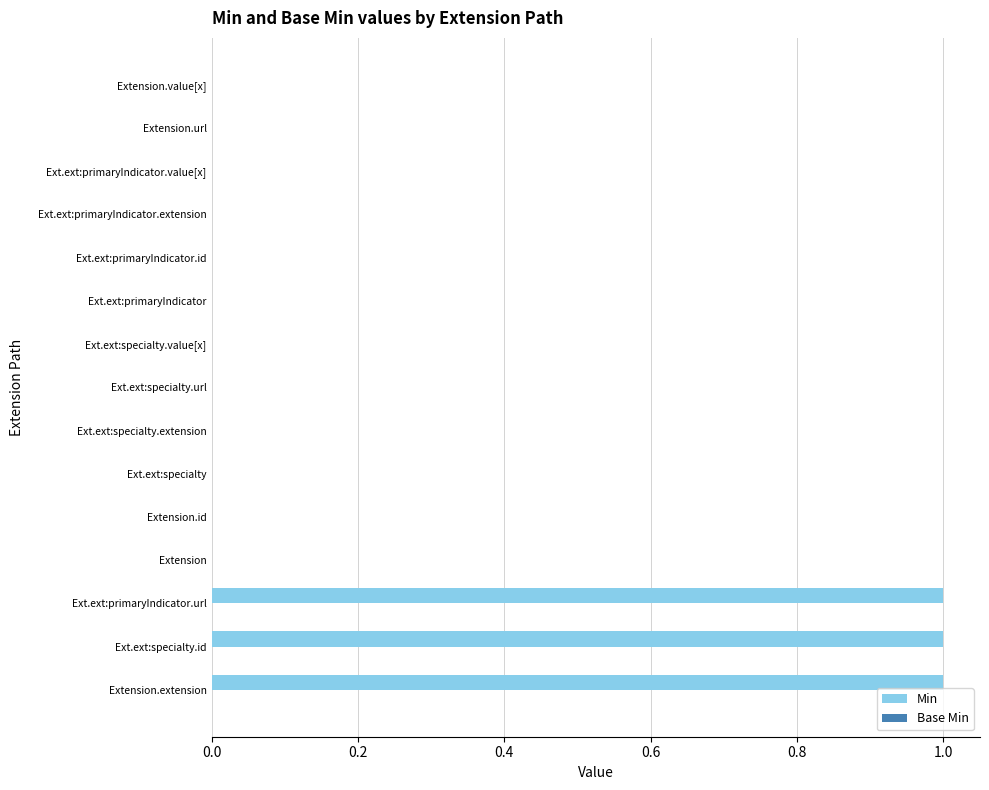

What is the sum of all values?

3